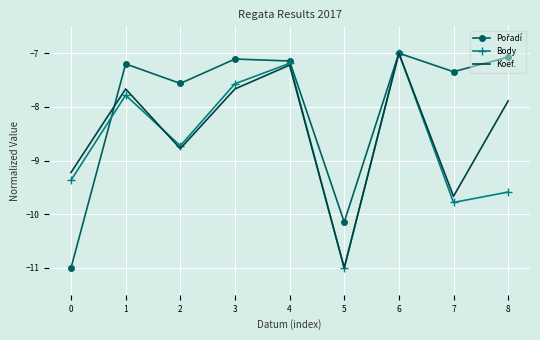

What is the spread (max minus min) of values at 3?

0.6